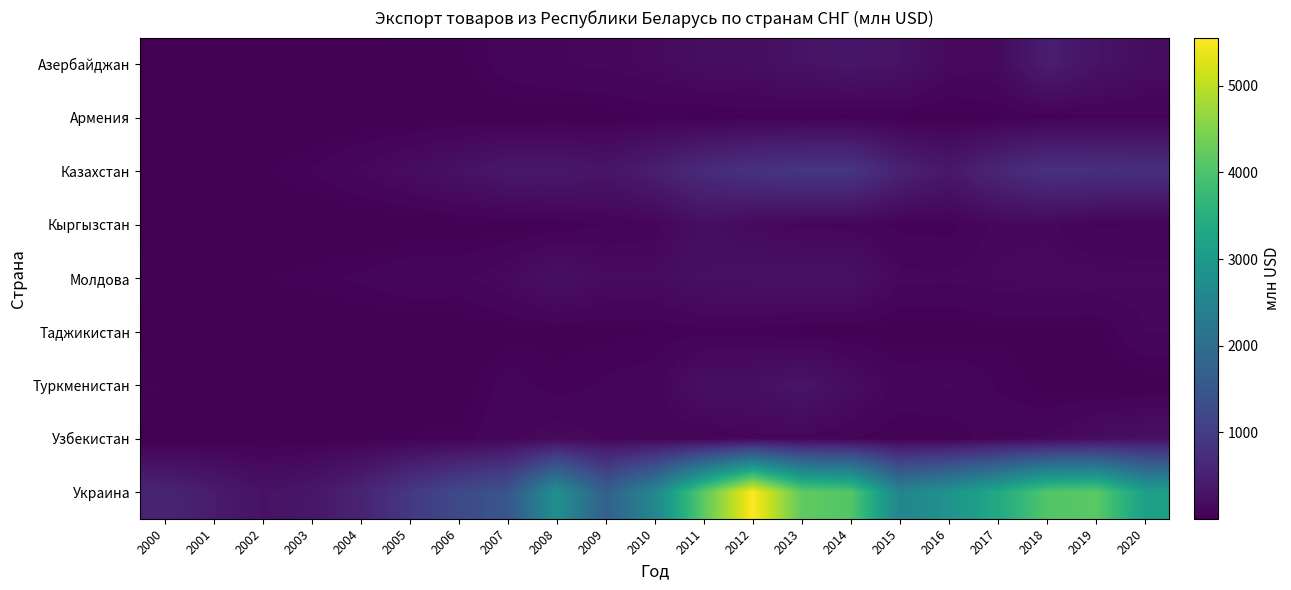

How many distinct data groups are displayed?

9